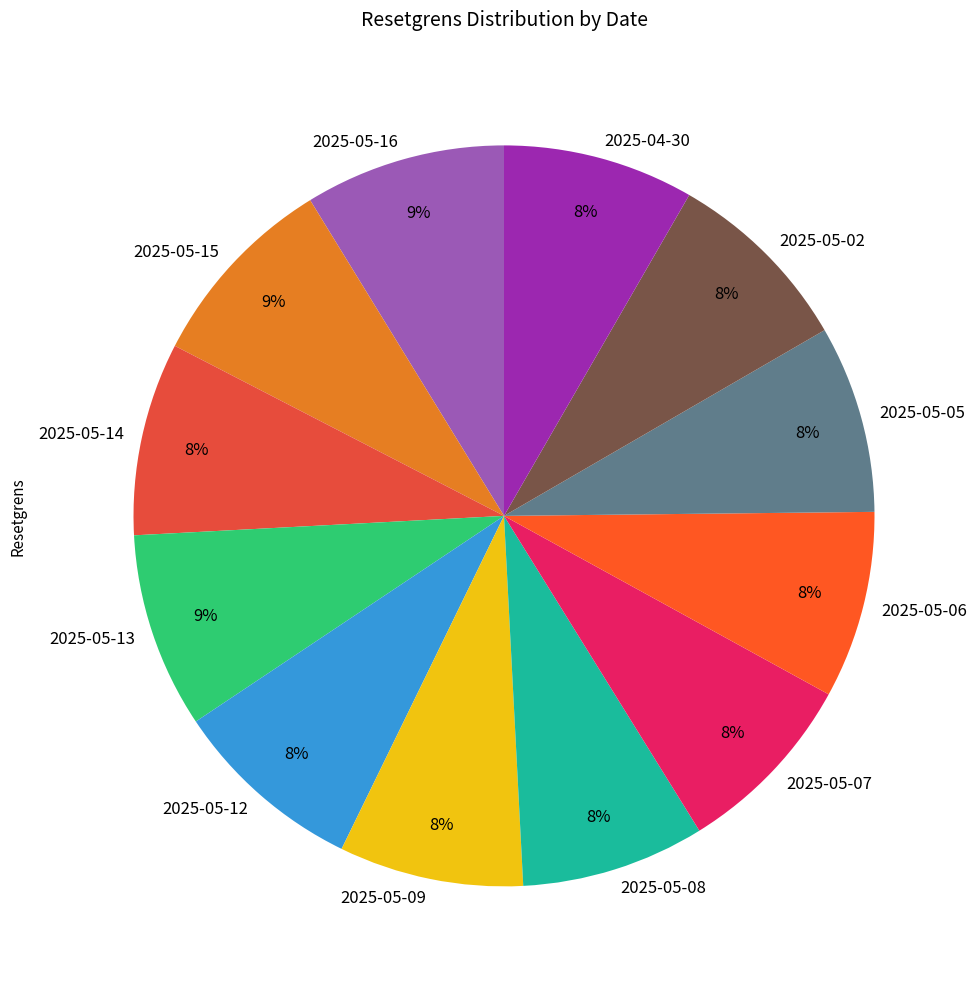

Does any single category account for the majority?

No